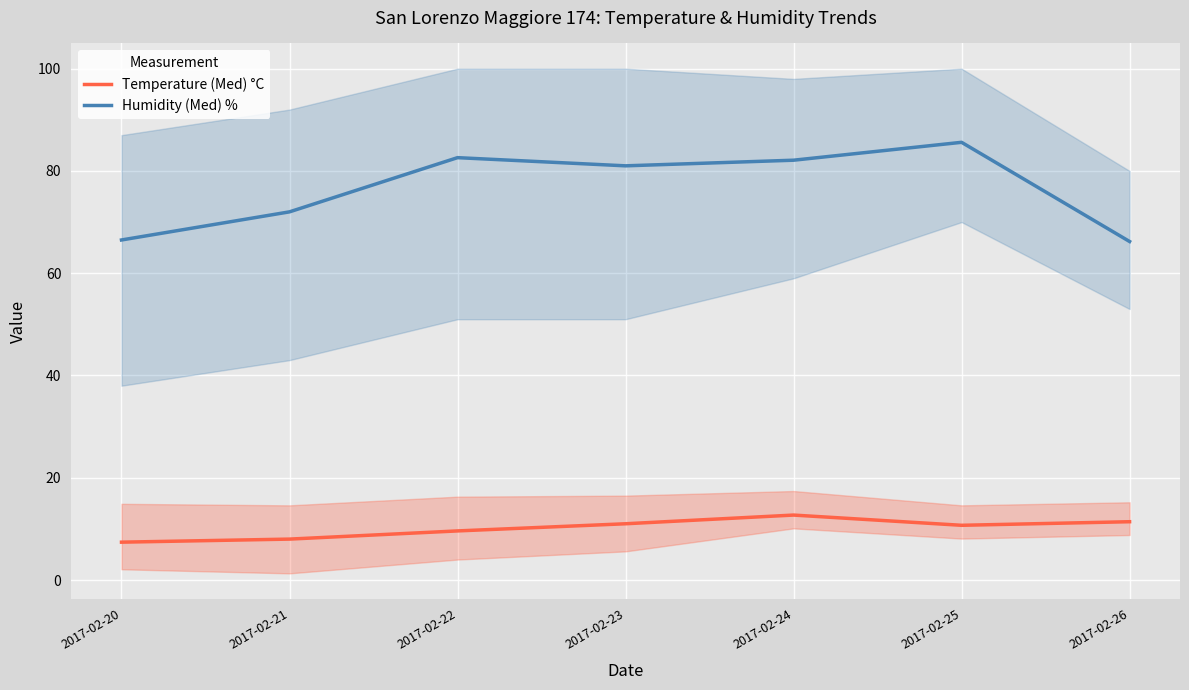

What is the value of the Humidity (Med) % point at the 2nd from the left?

72.0